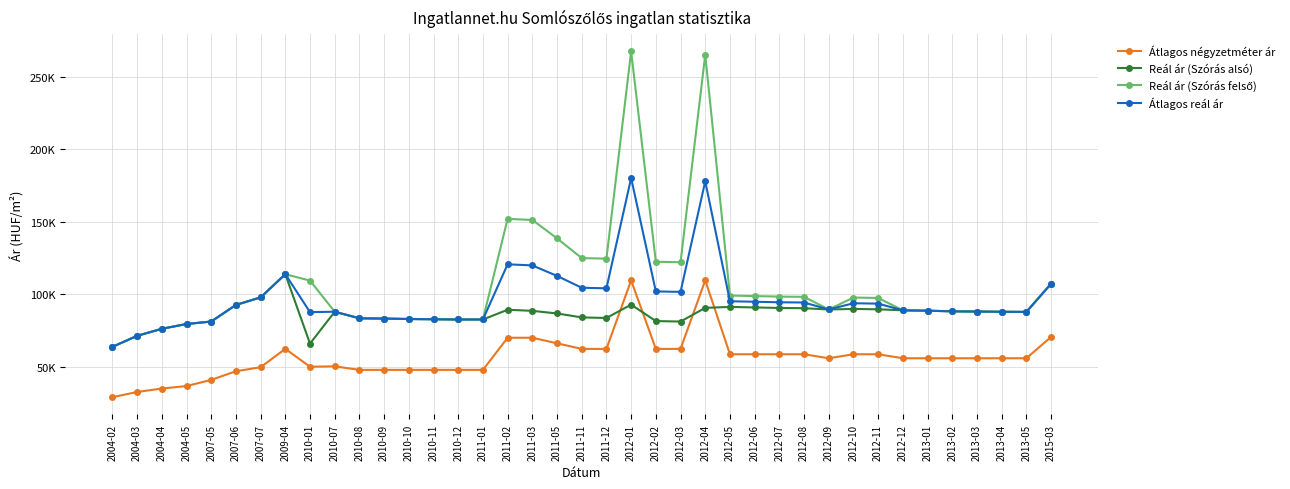

What is the minimum value for Reál ár (Szórás felső)?

63862